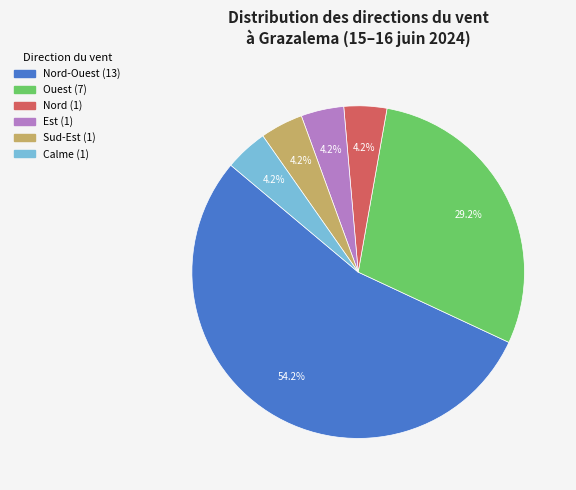

Is there any slice that represents more than half of the pie?

Yes